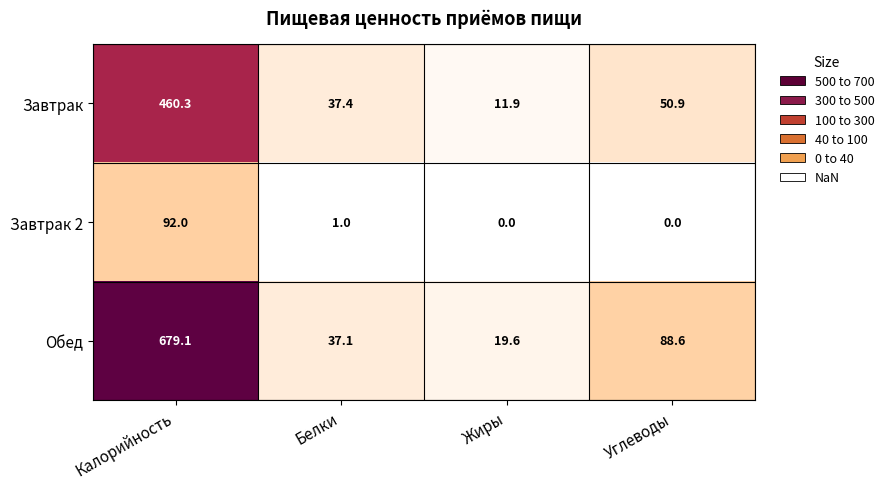

Reading left to right, transcribe all the data shown in this chart.

Завтрак: Калорийность=460.3	Белки=37.4	Жиры=11.9	Углеводы=50.9
Завтрак 2: Калорийность=92.0	Белки=1.0	Жиры=0.0	Углеводы=0.0
Обед: Калорийность=679.1	Белки=37.1	Жиры=19.6	Углеводы=88.6